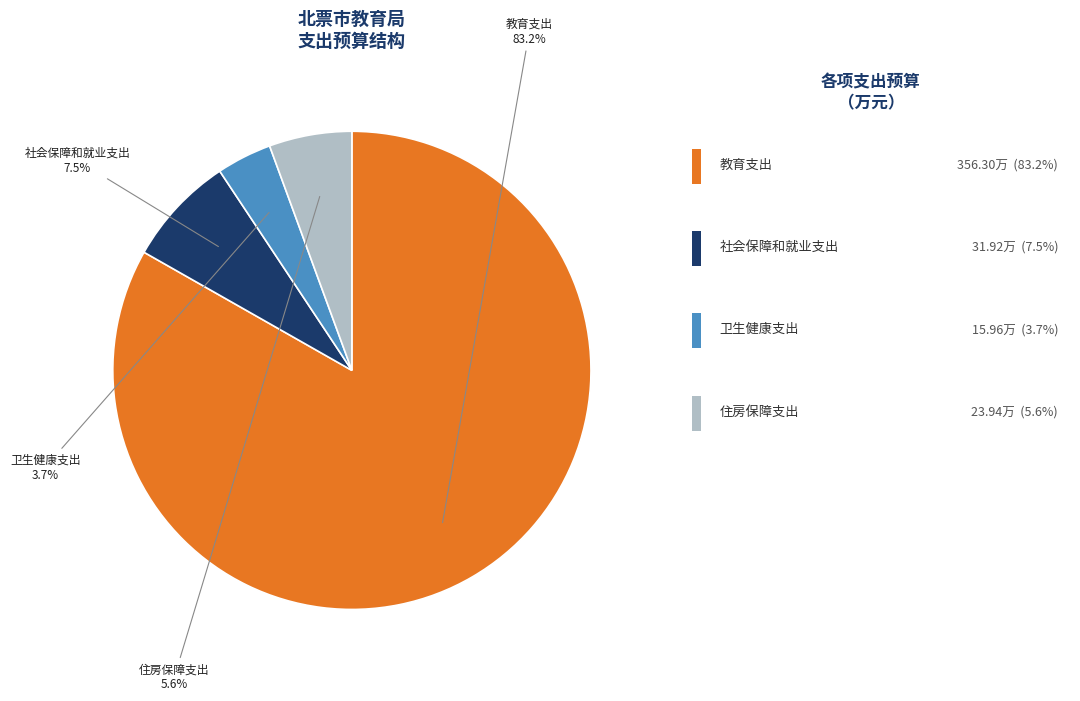

To the nearest percent, what is the difference between the 卫生健康支出 and 住房保障支出 slice percentages?

2%